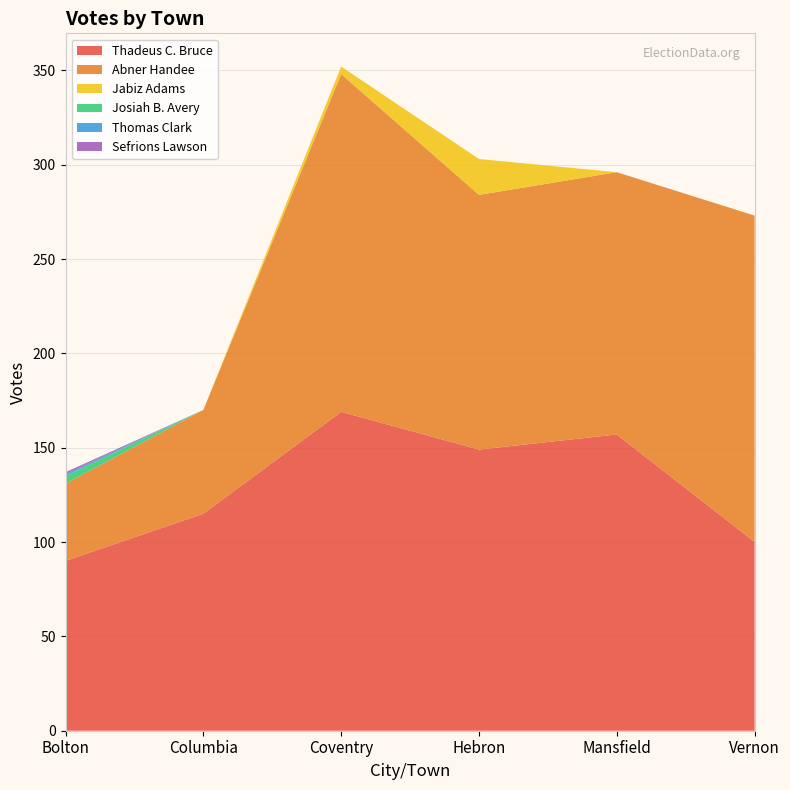

Reading left to right, list all the values displayed in this chart.

Thadeus C. Bruce: 90	115	169	149	157	100
Abner Handee: 41	55	179	135	139	173
Jabiz Adams: 0	0	4	19	0	0
Josiah B. Avery: 4	0	0	0	0	0
Thomas Clark: 1	0	0	0	0	0
Sefrions Lawson: 1	0	0	0	0	0